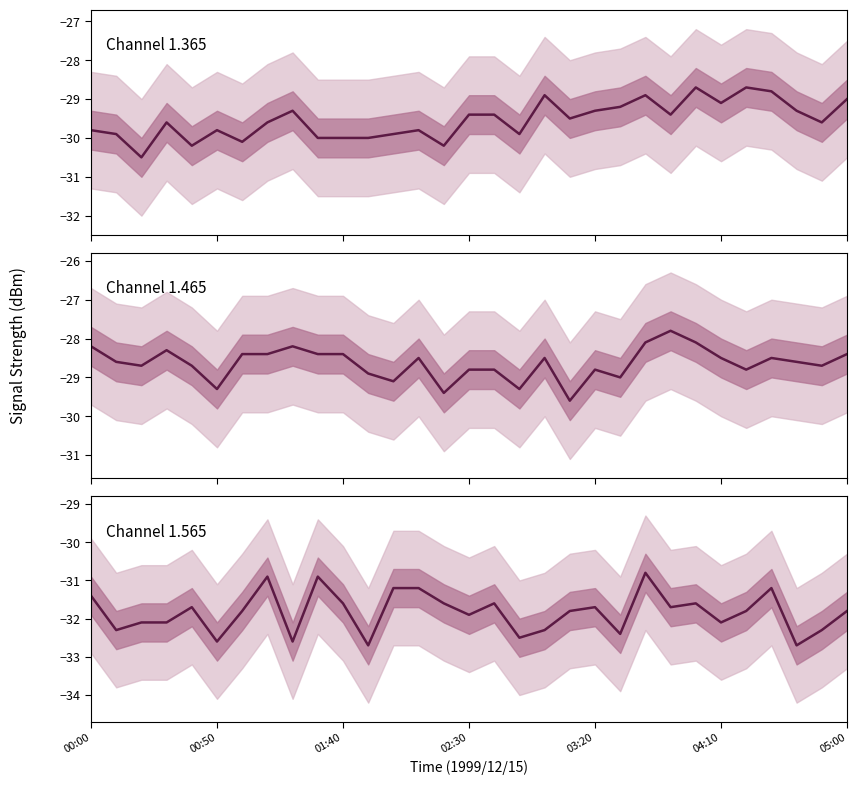

Does the chart display data point markers on the line(s)?

No